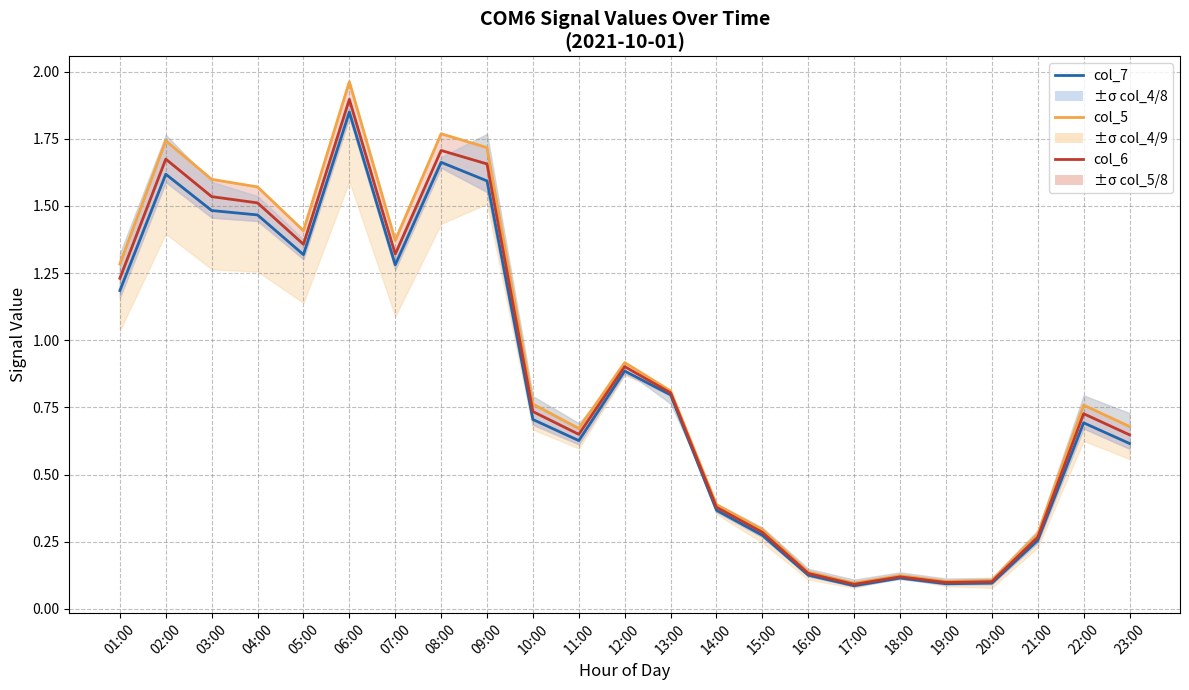

At how many categories does at least one series exceed 0?

23